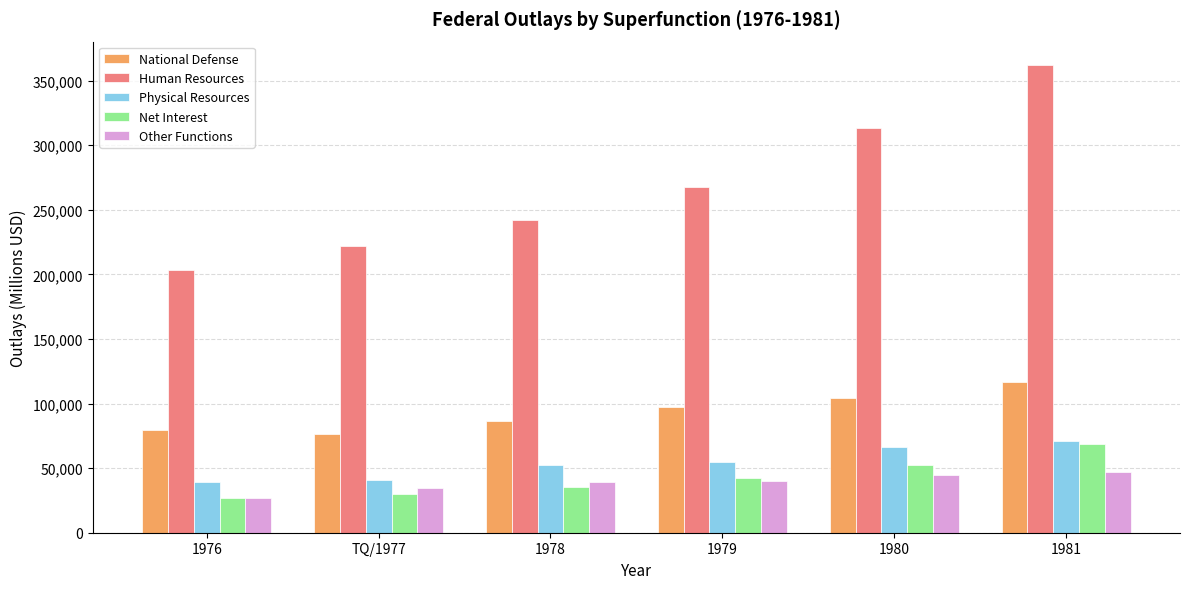

True or false: Net Interest has a value of 35458 at 1978.

True